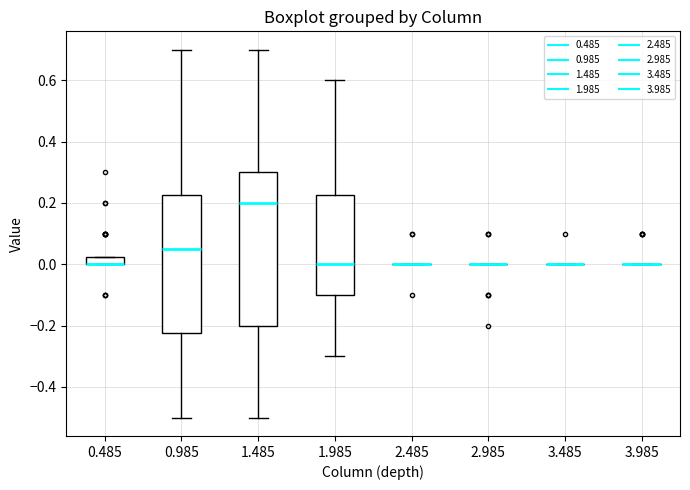

Where is the lower edge of the box at x = 0.985 on the y-axis? The values are not printed on the chart, so give them approximately, as read against the axis.

-0.22